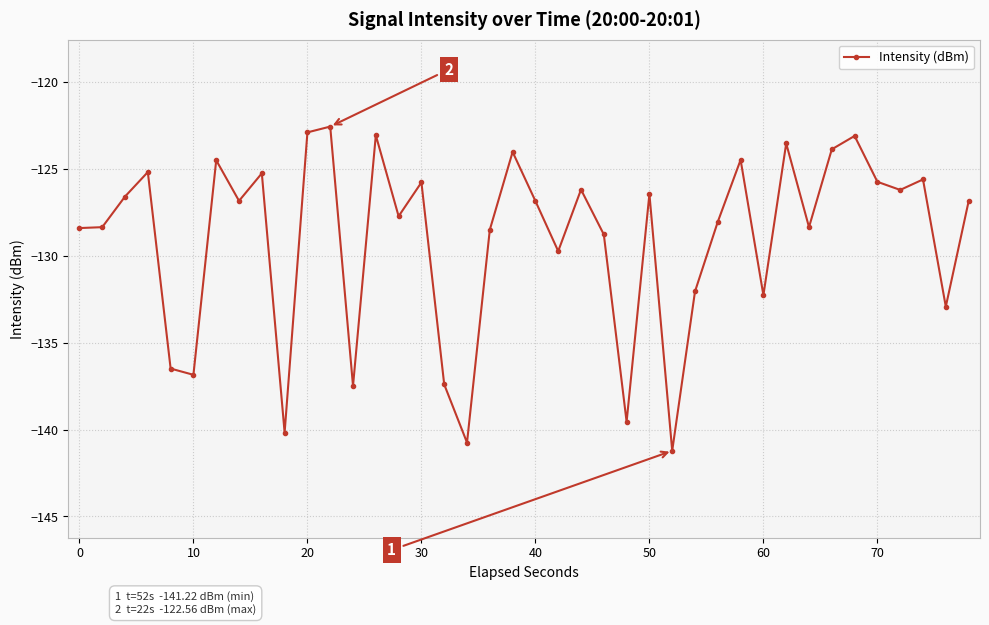

What is the difference between the maximum and minimum values?

18.7